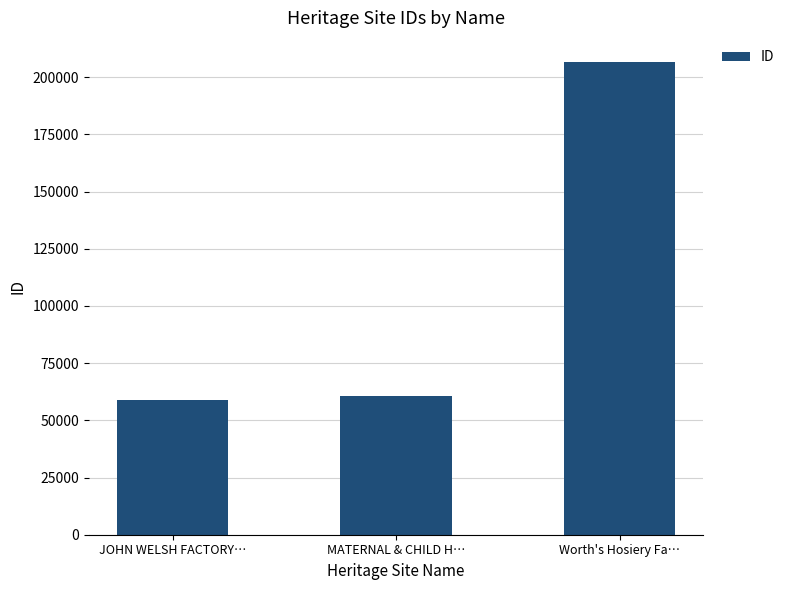

Reading left to right, list all the values displayed in this chart.

59065	60692	206829